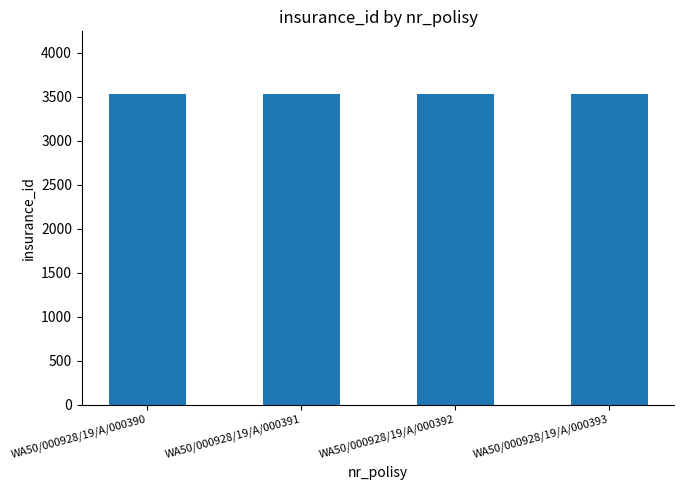

What is the maximum value shown in the chart?

3538